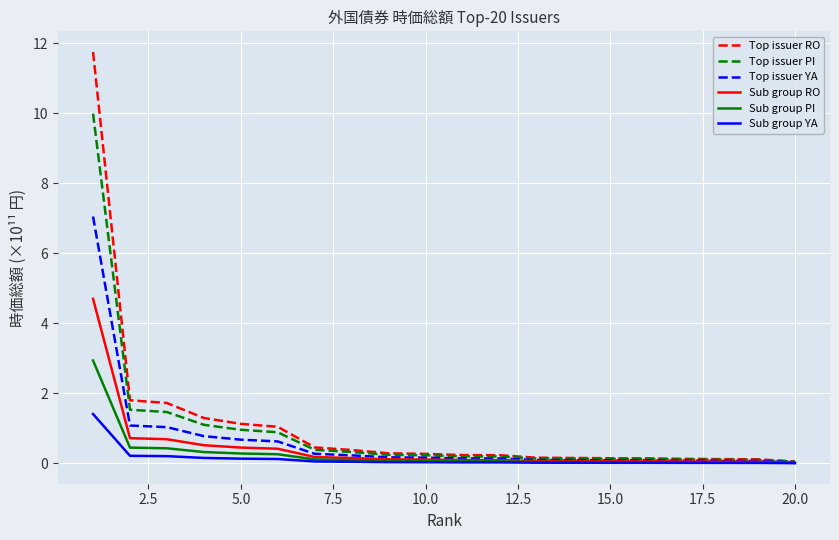

List the series in order of their peak value, highest first.

Top issuer RO, Top issuer PI, Top issuer YA, Sub group RO, Sub group PI, Sub group YA